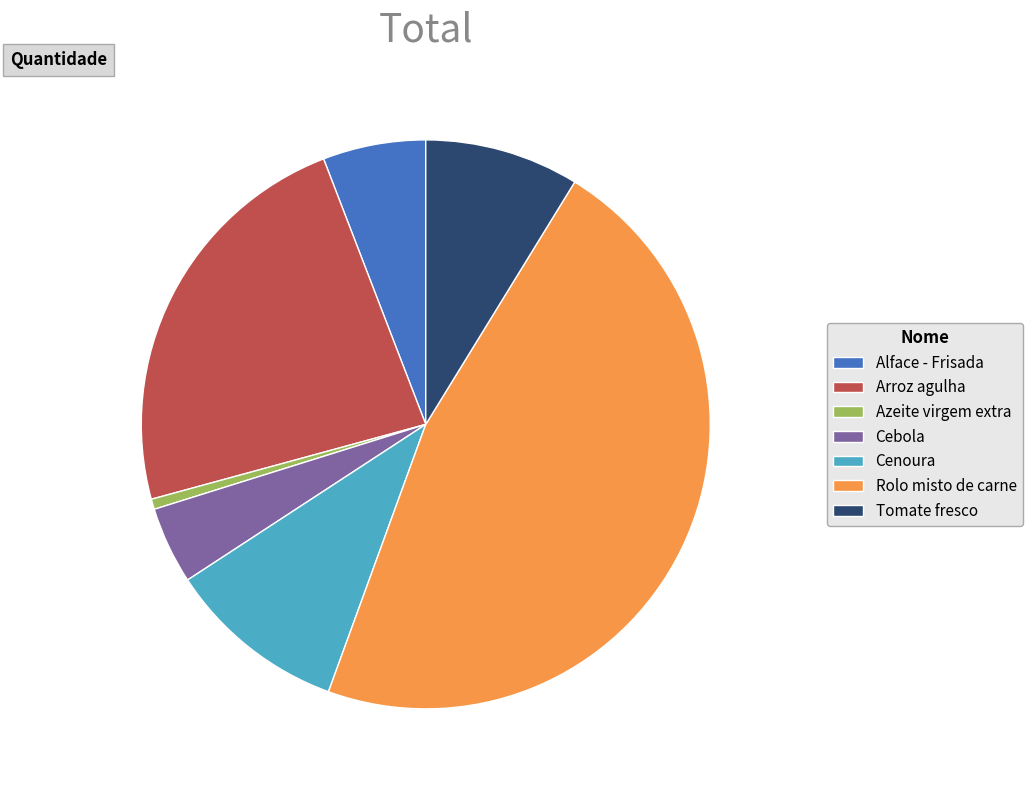

Count the number of slices in the pie.

7